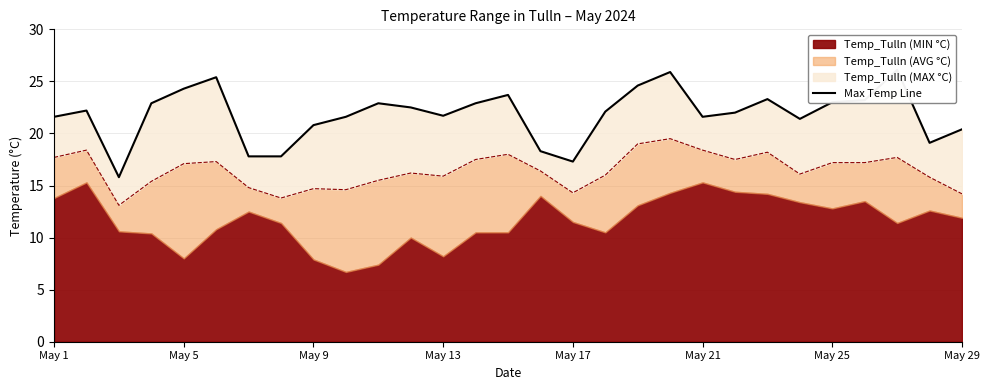

What is the value of the 18th point from the left?

22.1